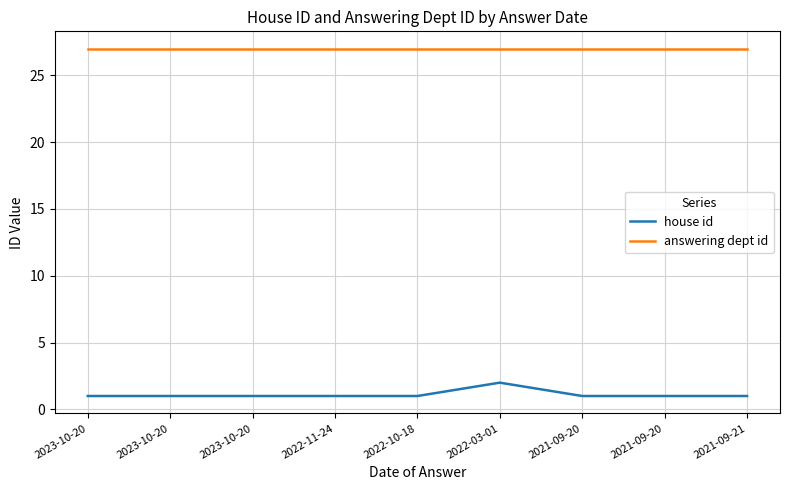

What is the label of the 6th point from the right?

2022-11-24